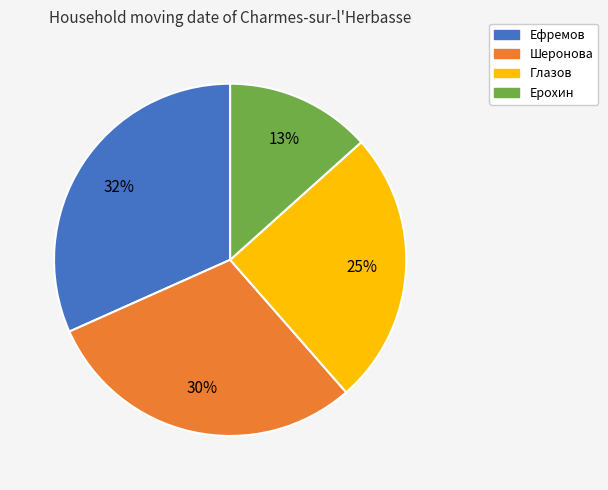

Between Ерохин and Ефремов, which is larger?

Ефремов